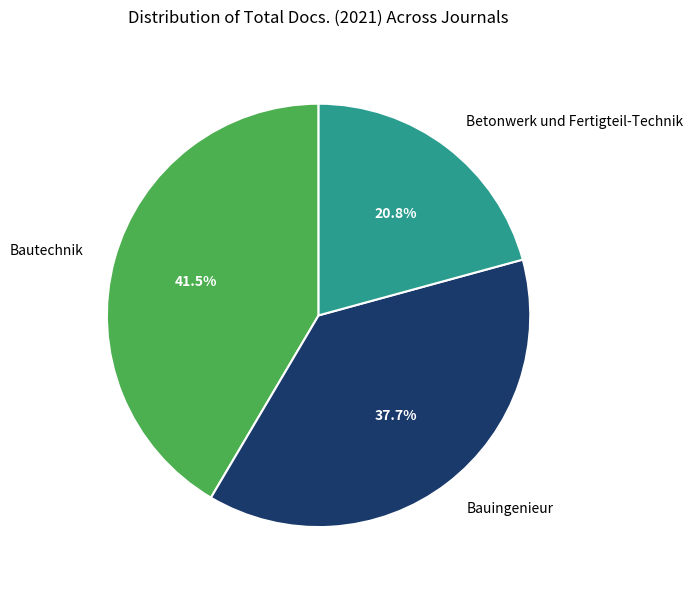

What is the smallest slice in the pie chart?

Betonwerk und Fertigteil-Technik